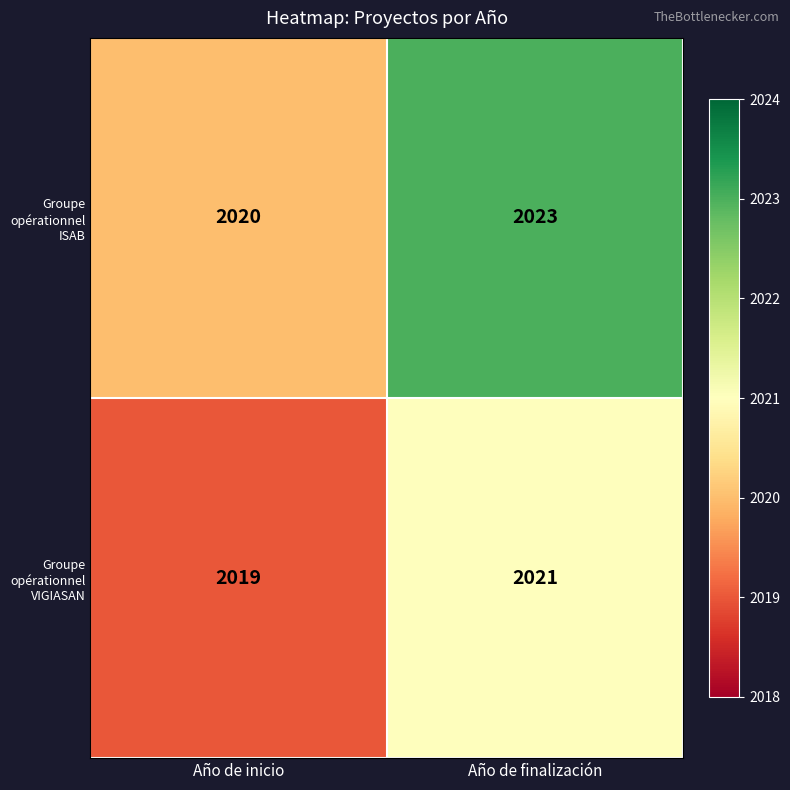

What value does the Groupe opérationnel ISAB series have at Año de inicio?

2020